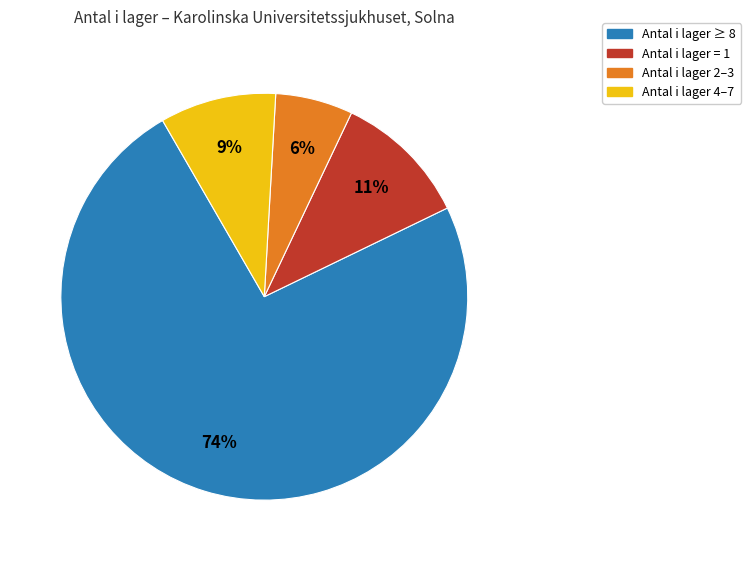

To the nearest percent, what is the average slice percentage?

25%